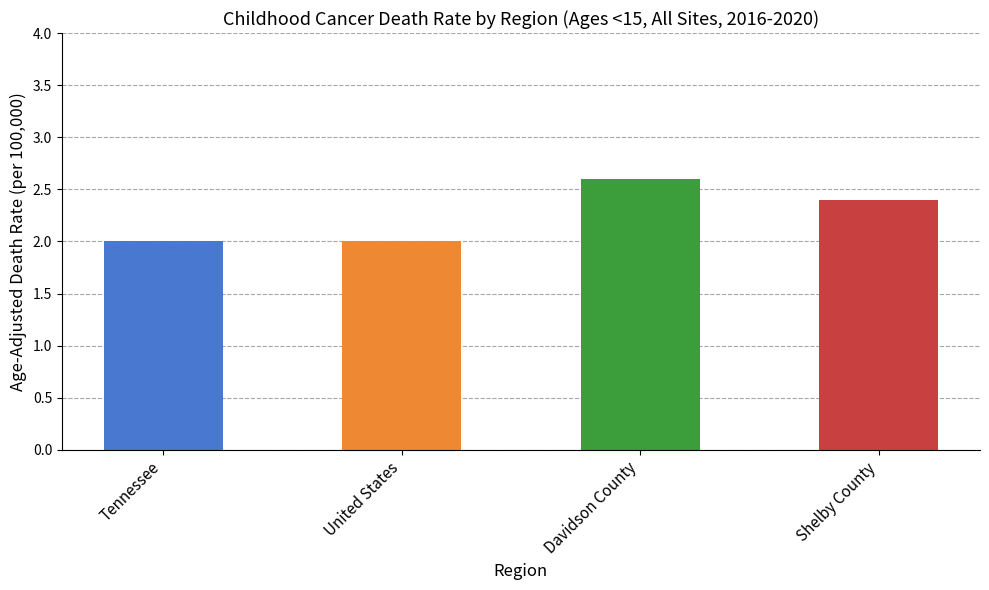

True or false: the data shows 2.6 at Davidson County.

True